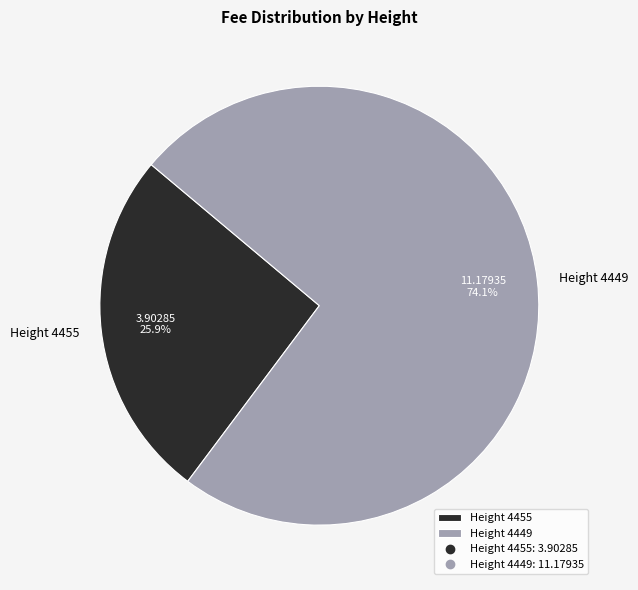

Rank the categories by value from lowest to highest.

Height 4455, Height 4449